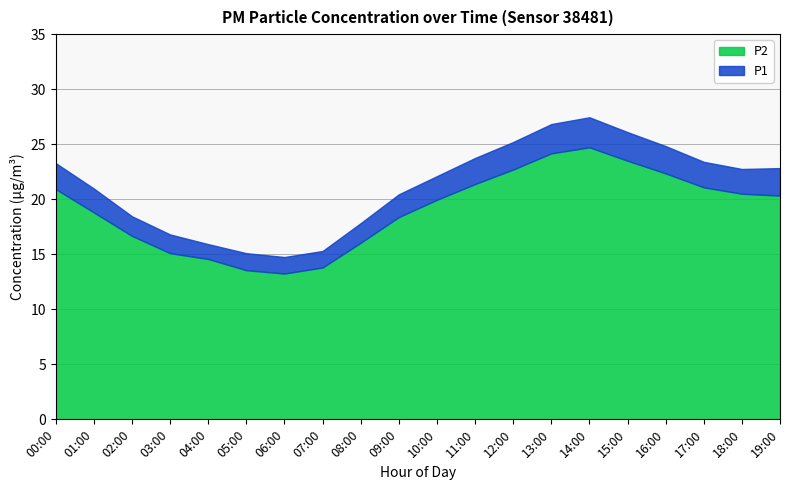

True or false: P2 has more than 0 interior local peaks.

True